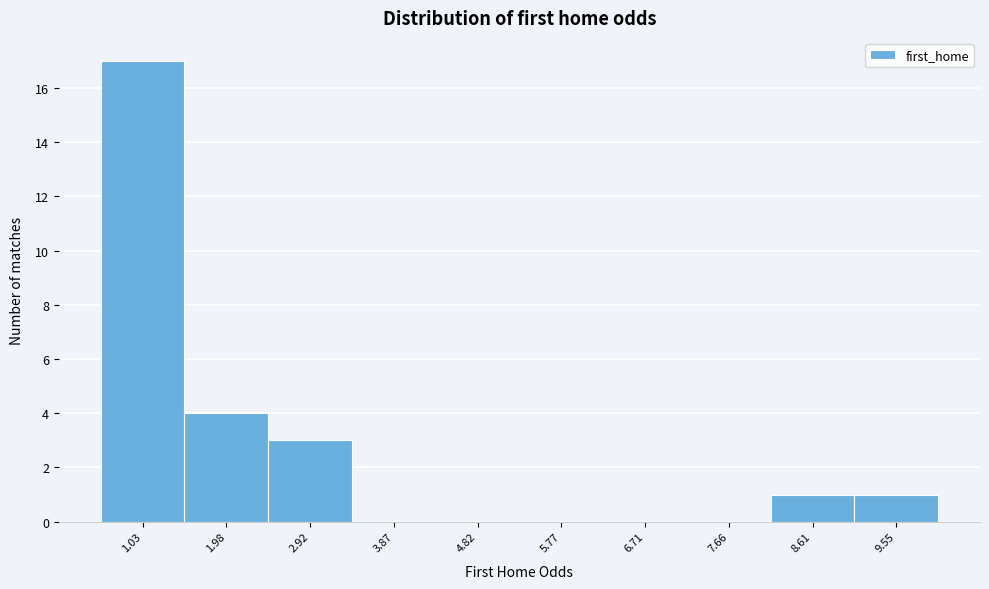

Reading left to right, transcribe all the data shown in this chart.

1.03=17	1.98=4	2.92=3	3.87=0	4.82=0	5.77=0	6.71=0	7.66=0	8.61=1	9.55=1